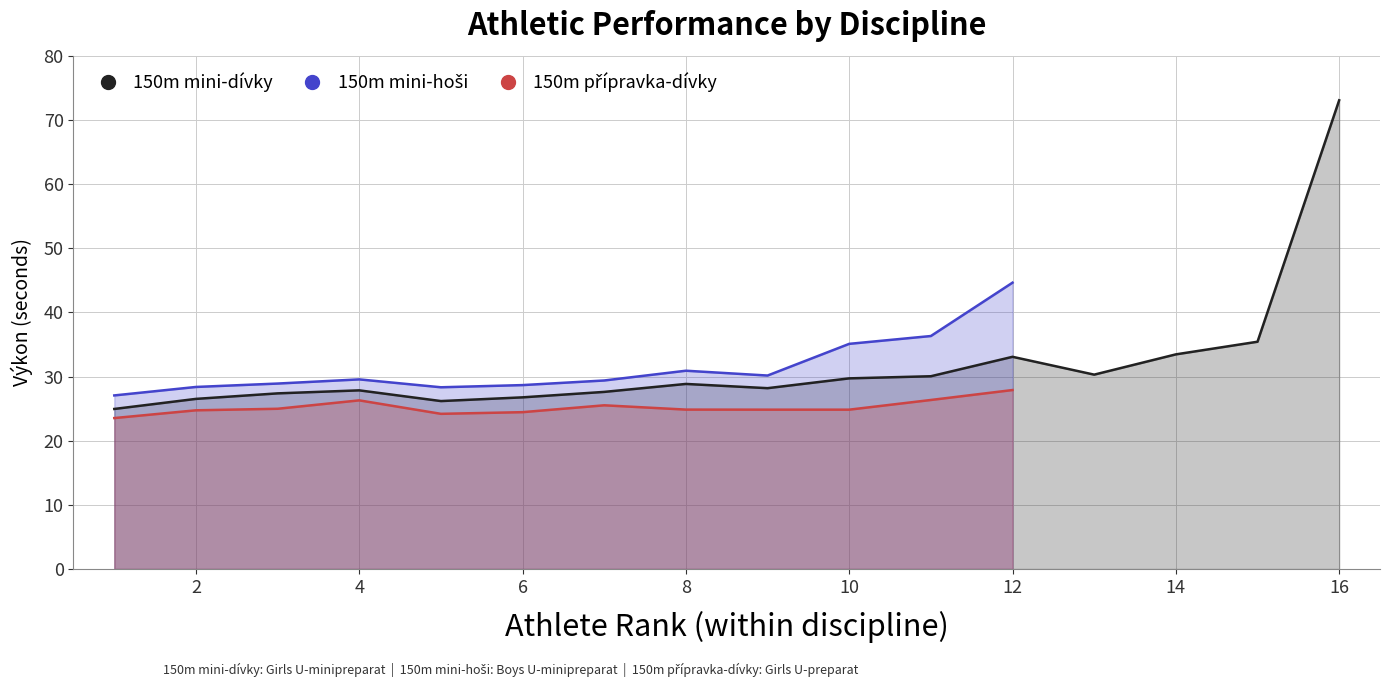

What is the approximate value of 150m přípravka-dívky at 10?

24.8